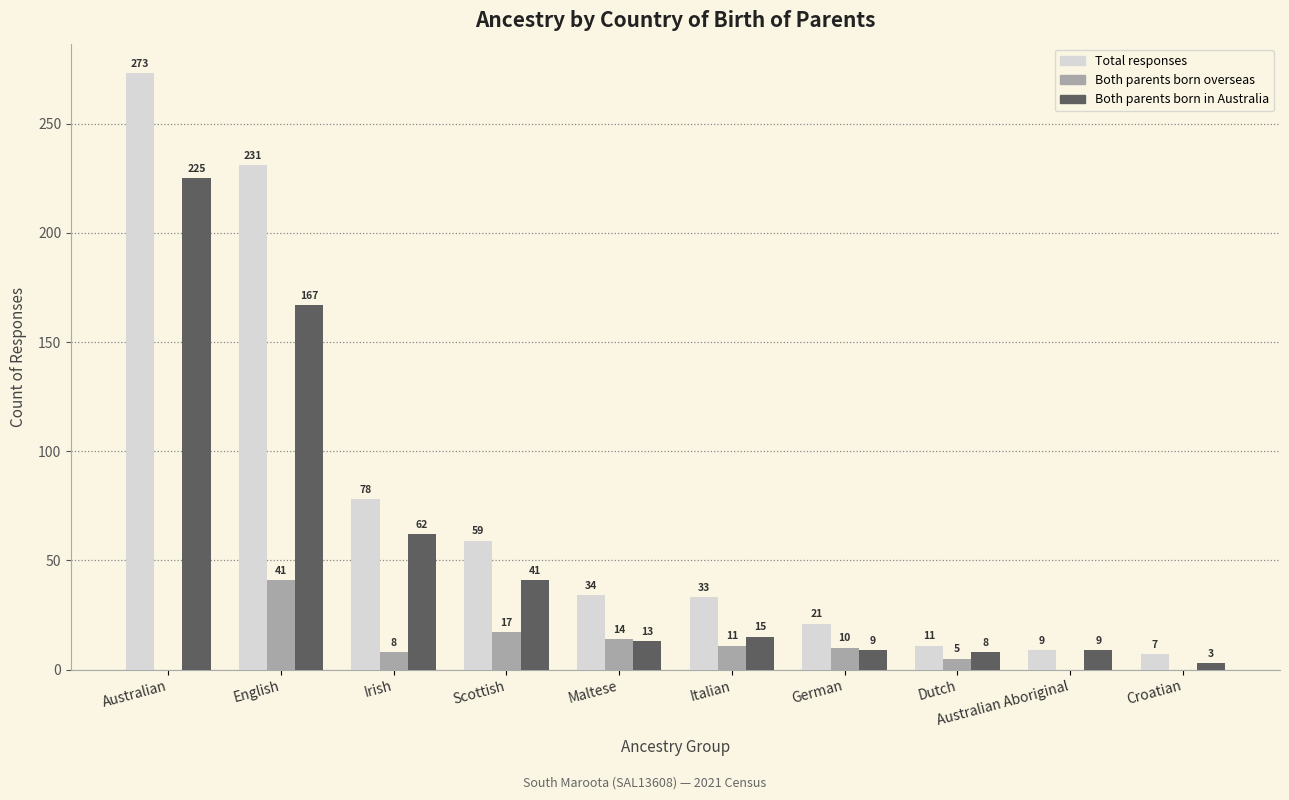

Which series has the largest range (max minus min)?

Total responses